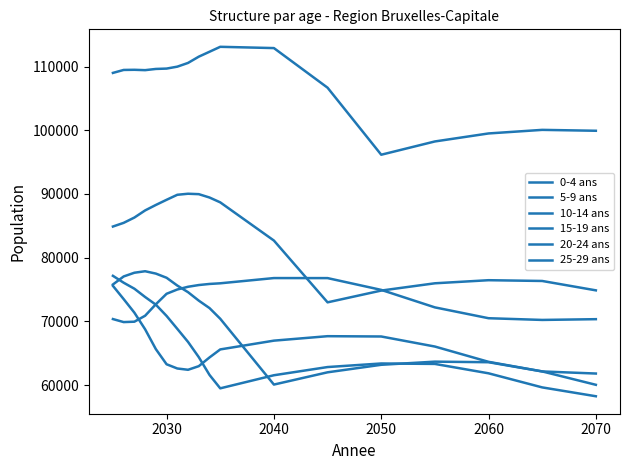

What is the smallest value displayed?

58255